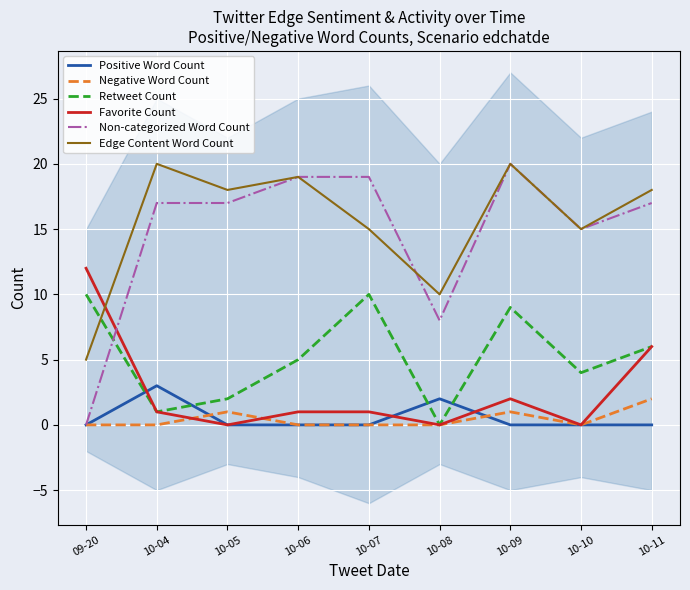

At which category does Positive Word Count reach its first local peak?

10-04